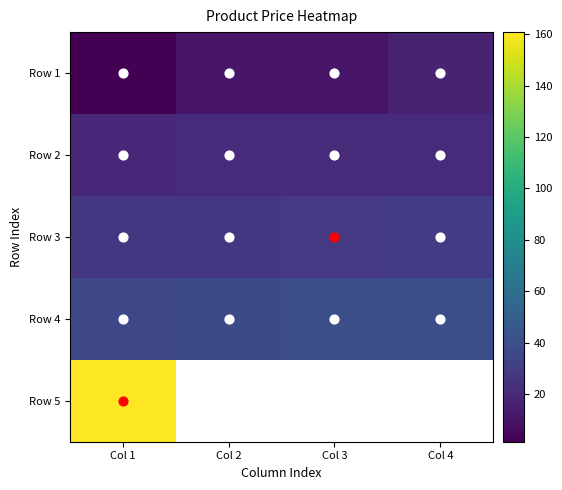

At Col 2, list the series in order from smallest to largest.

Row 1, Row 2, Row 3, Row 4, Row 5